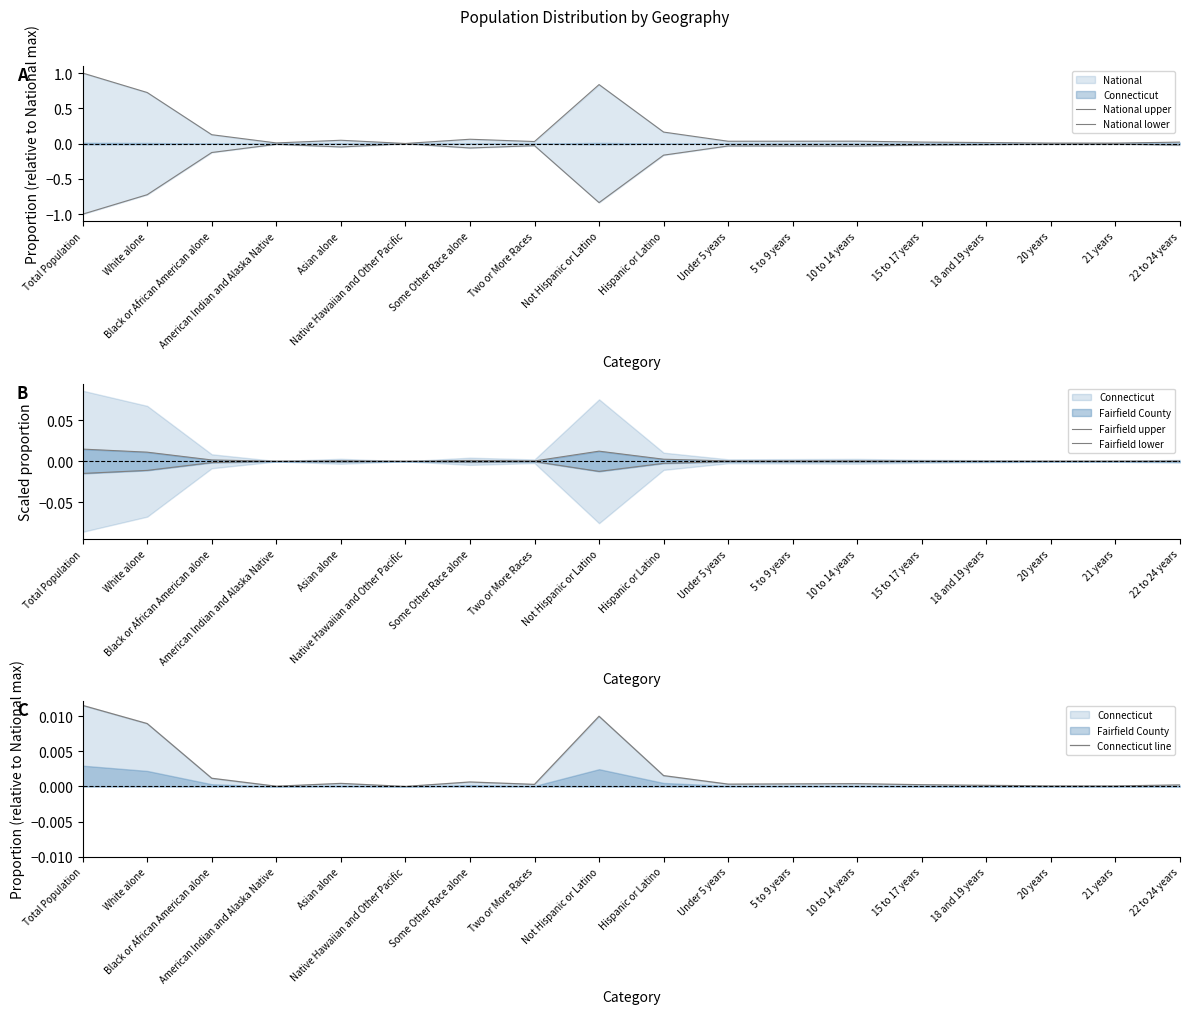

Does the chart have visible grid lines?

No